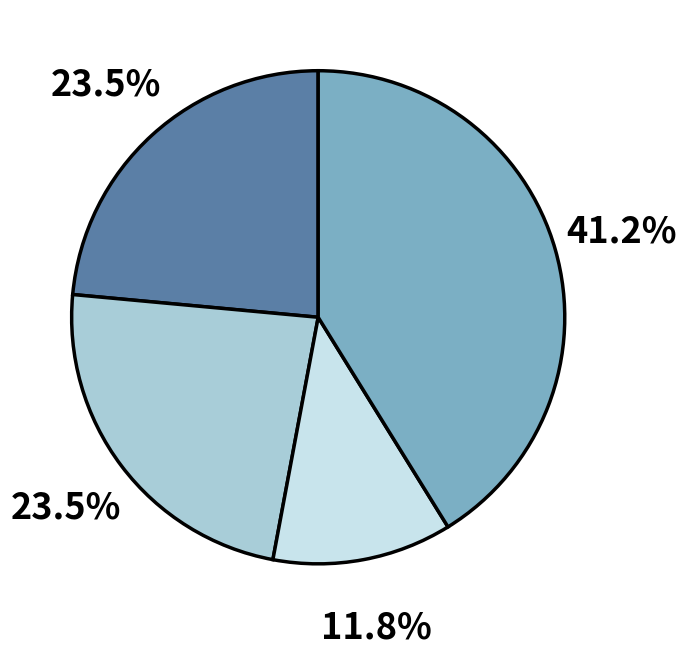

Is there any slice that represents more than half of the pie?

No